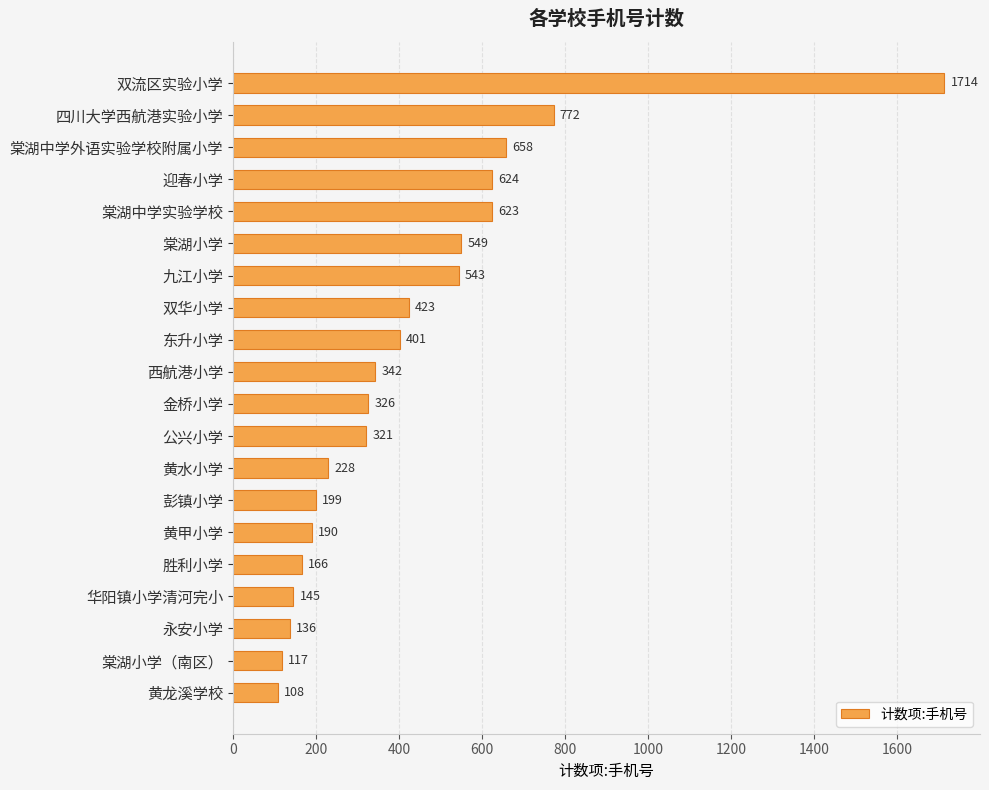

What is the label of the 18th bar from the bottom?

棠湖中学外语实验学校附属小学